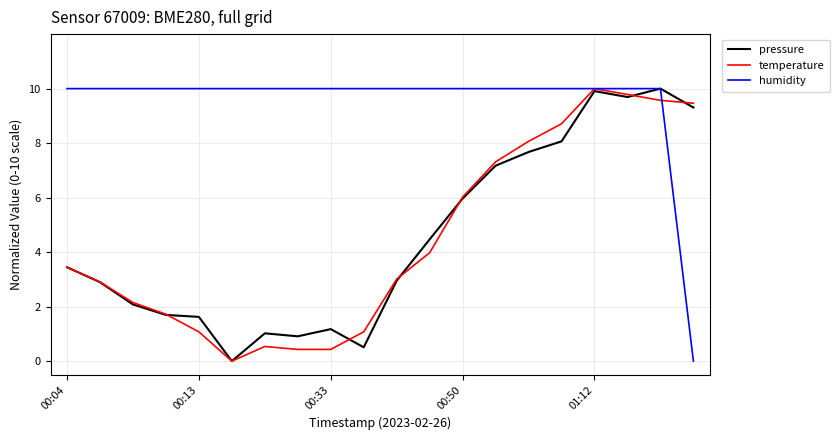

What is the greatest value displayed?

10.0